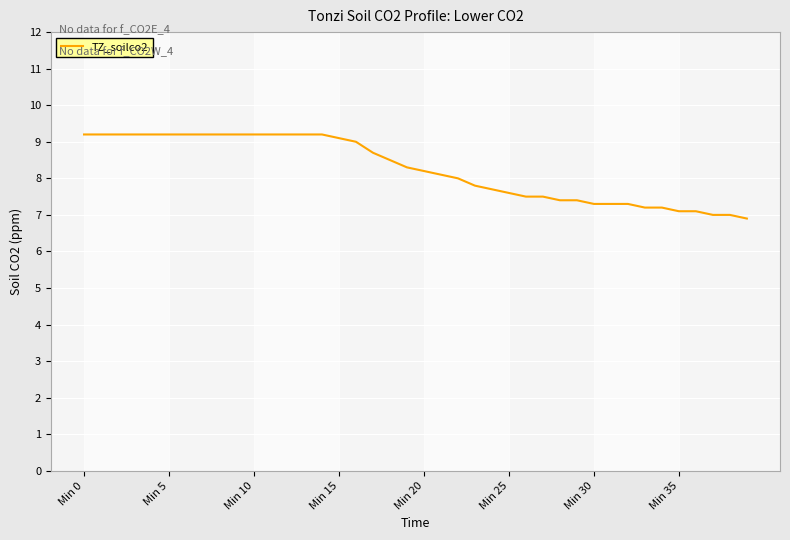

What is the difference between the maximum and minimum values?

2.3